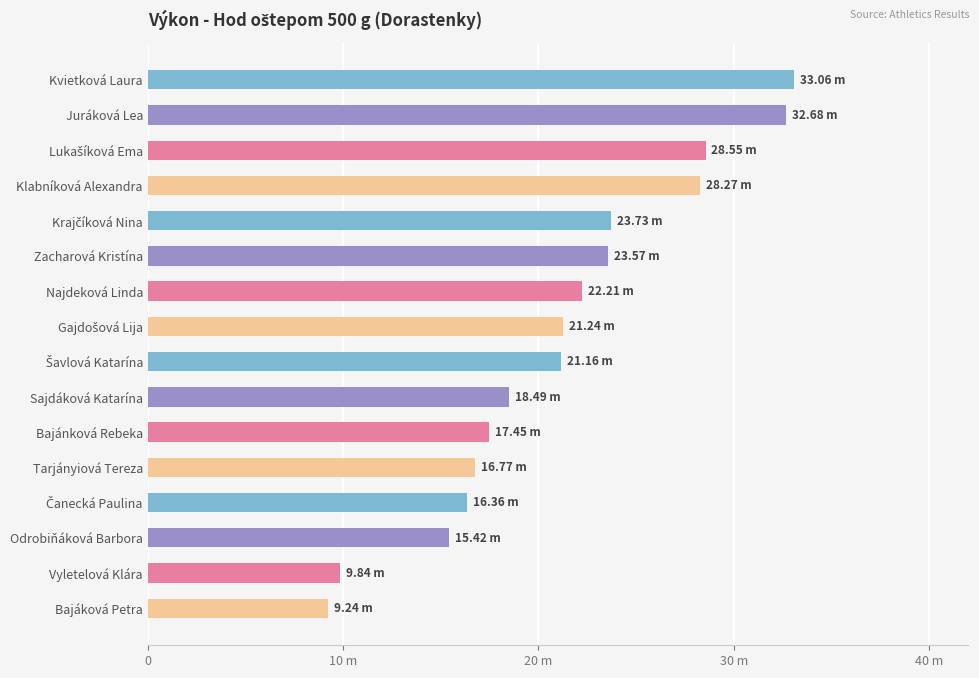

Does the chart contain any negative values?

No